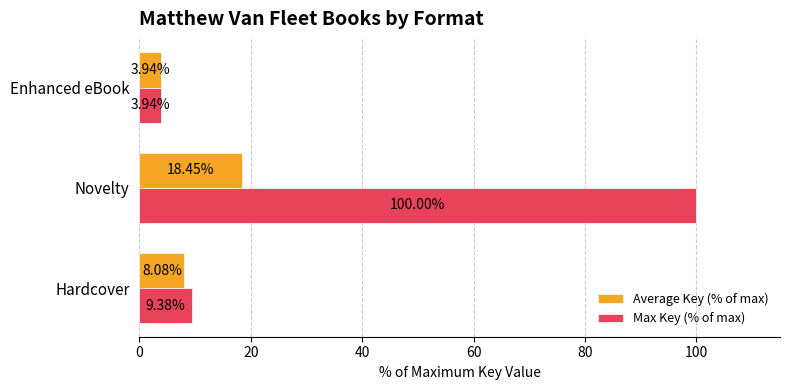

At which category does the chart reach its minimum across all series?

Enhanced eBook